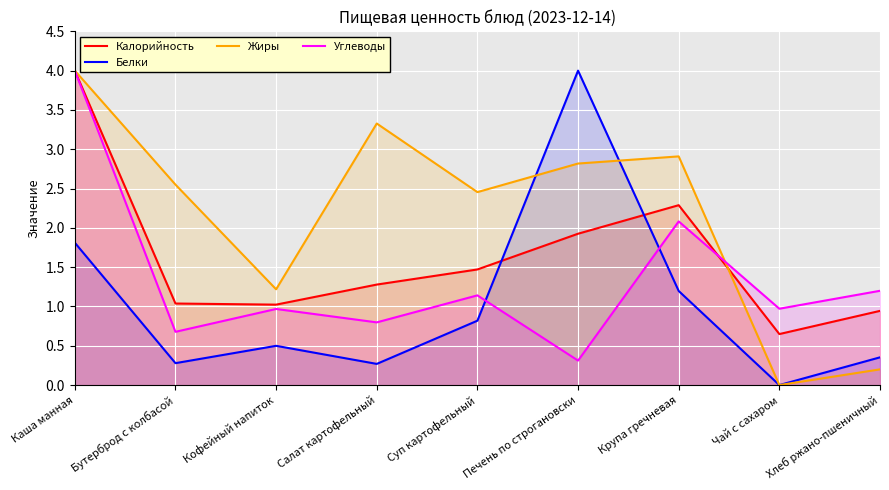

True or false: Калорийность has more than 0 interior local peaks.

True